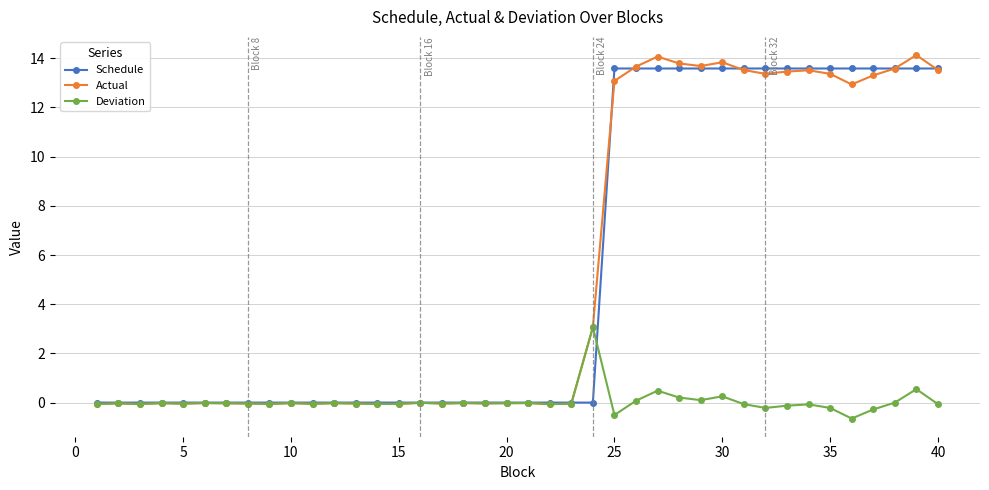

True or false: Actual has more than 0 interior local peaks.

True